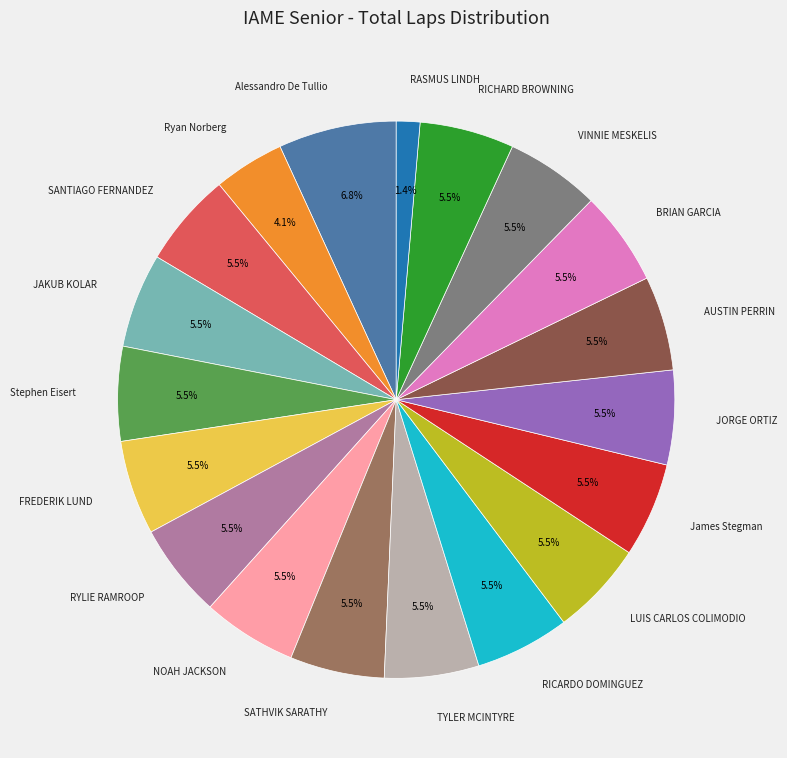

Which has a higher value, Alessandro De Tullio or Ryan Norberg?

Alessandro De Tullio